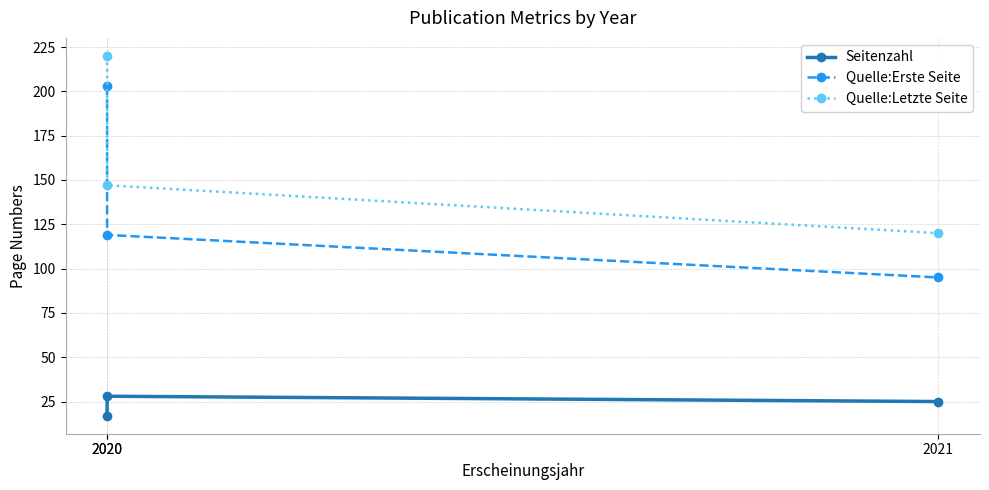

What is the average value of the Quelle:Erste Seite series?

139